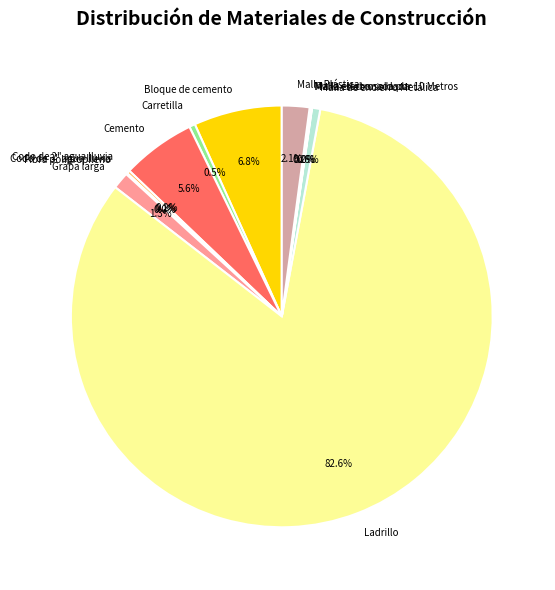

To the nearest percent, what is the combined percentage of Grapa larga and Bloque de cemento?

8%